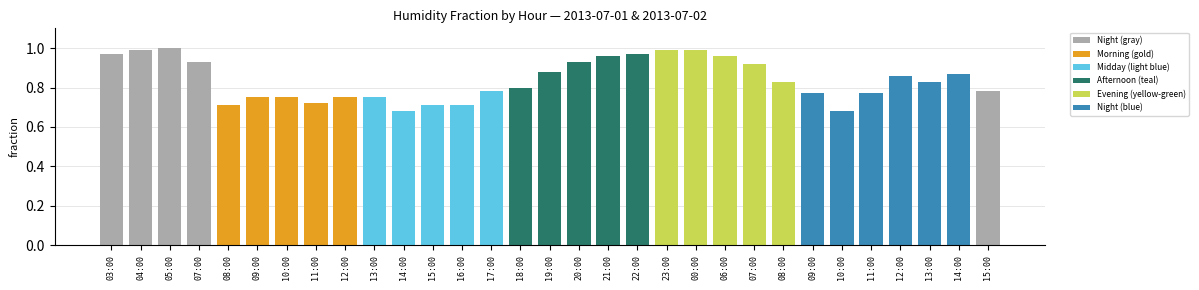

Count the number of data series in this chart.

1